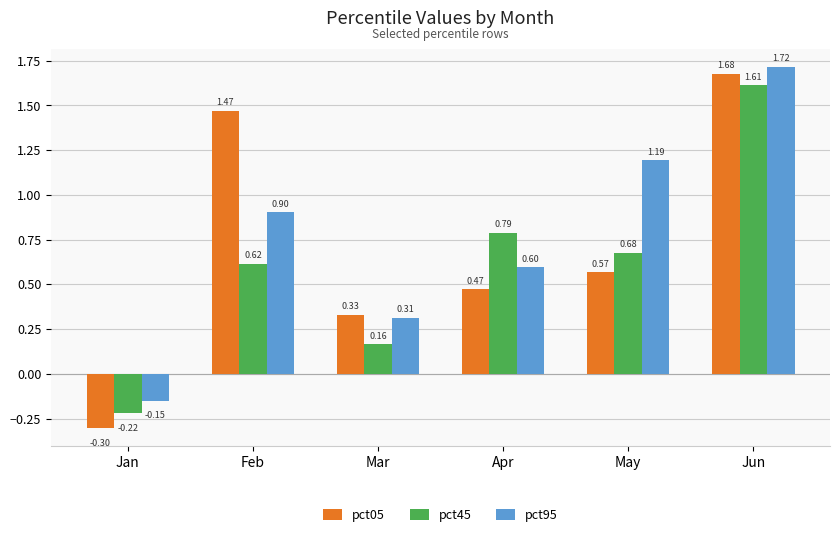

Which series has the largest range (max minus min)?

pct05